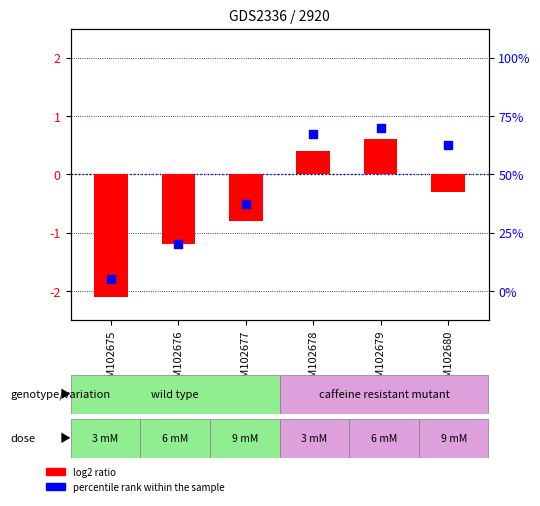

Which series contains the highest Y value?

percentile rank within the sample